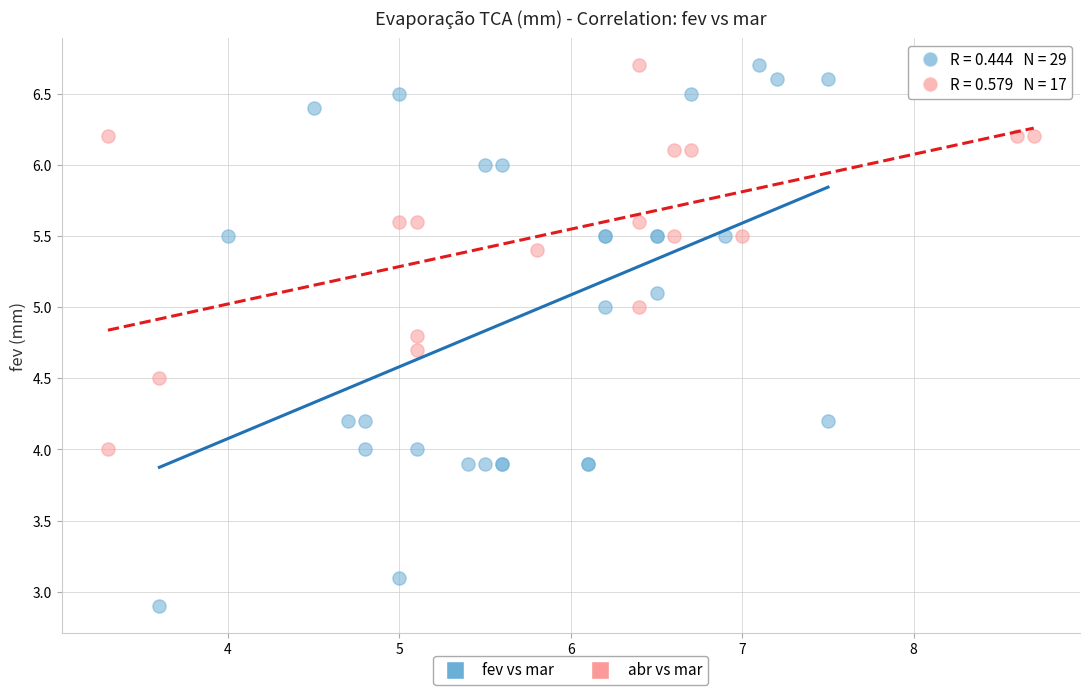

Which series reaches the minimum Y coordinate?

fev vs mar